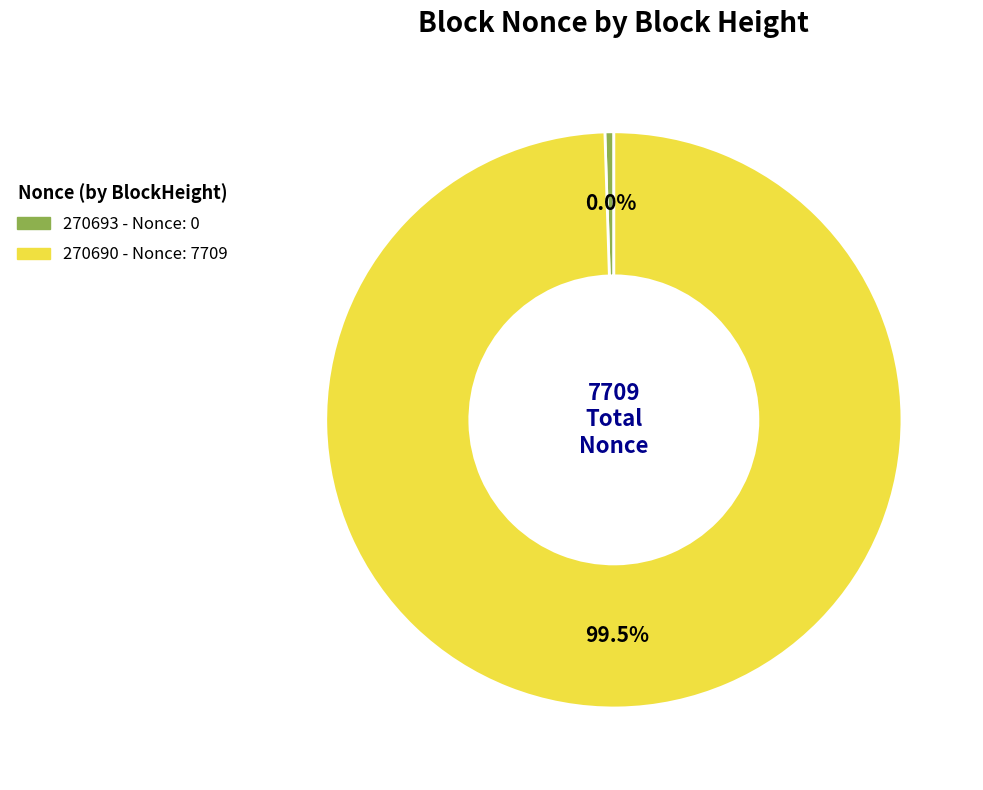

Rank the categories by value from lowest to highest.

270693, 270690